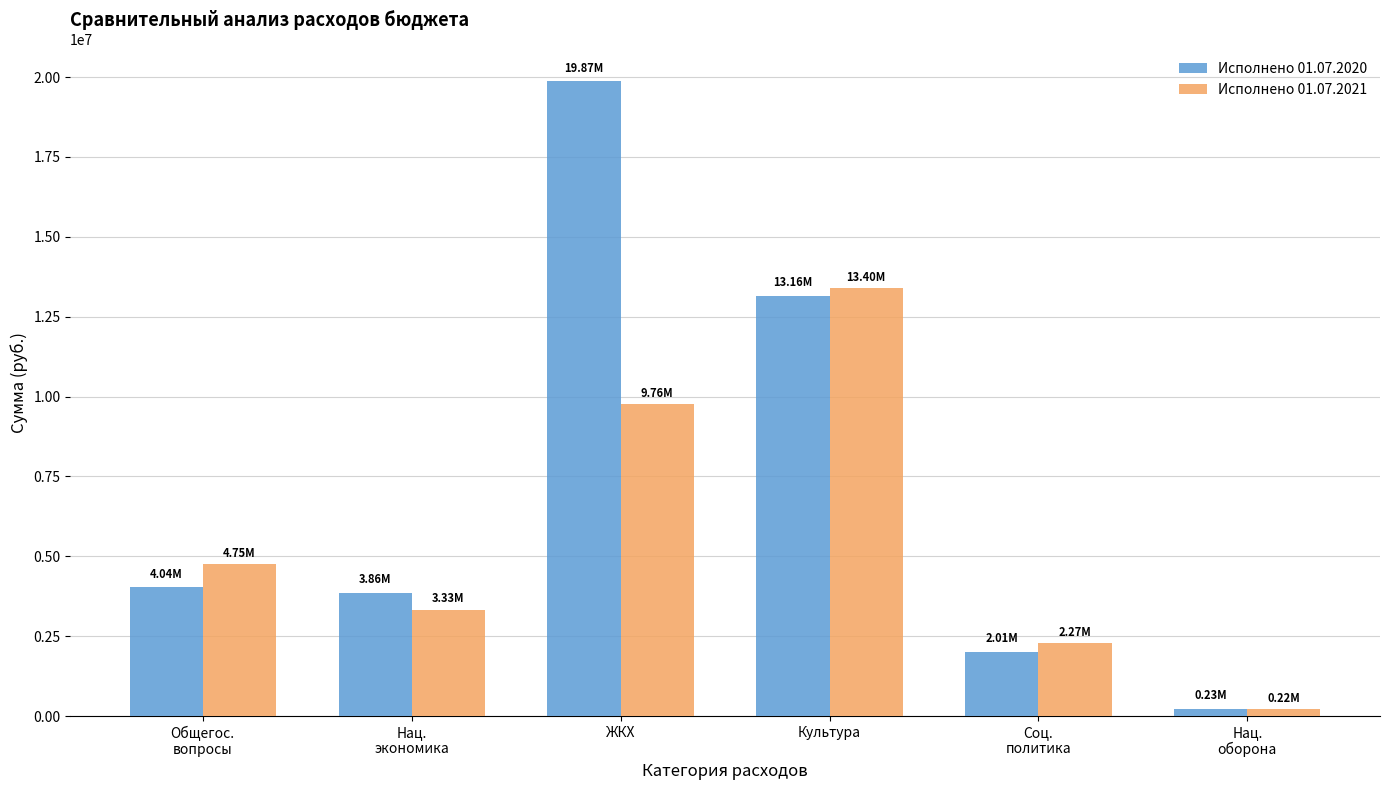

What is the maximum value for Исполнено 01.07.2020?

19868650.2